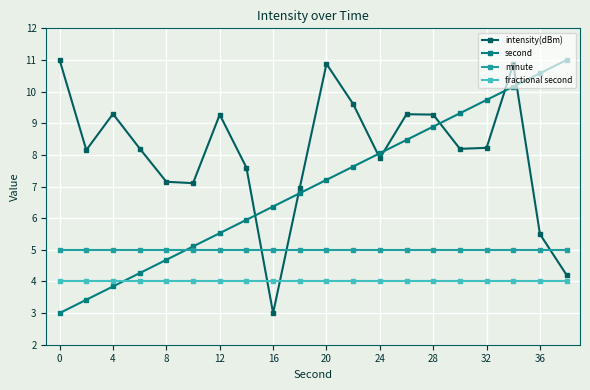

How many values in the intensity(dBm) series are below 8?

8